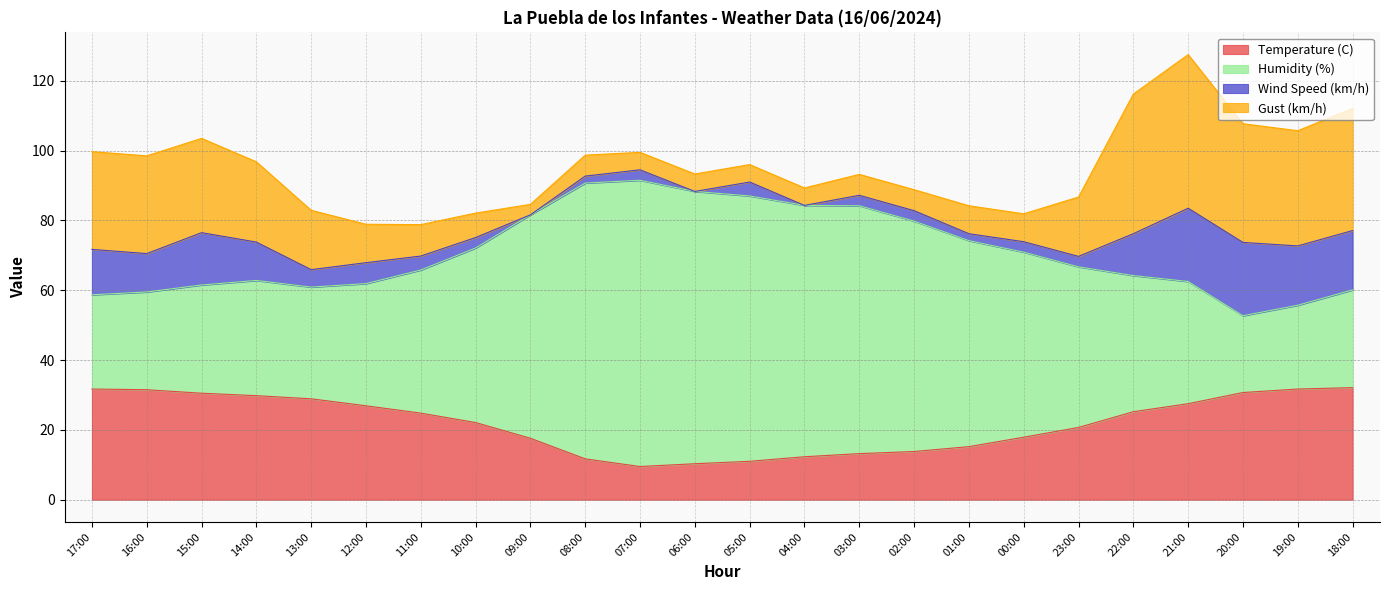

Is it true that Temperature (C) equals 45.5 at 18:00?

False